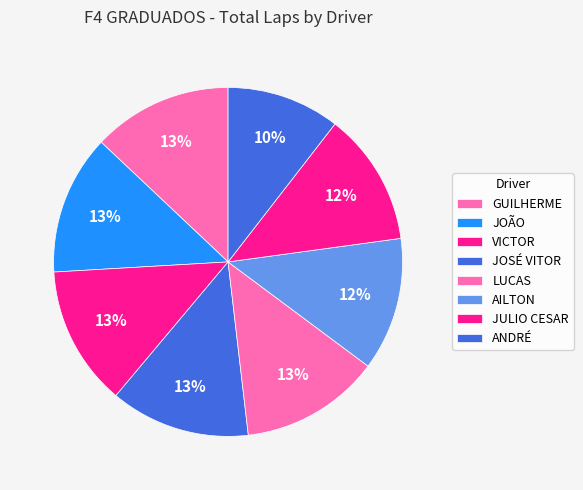

How many slices are in this pie chart?

8